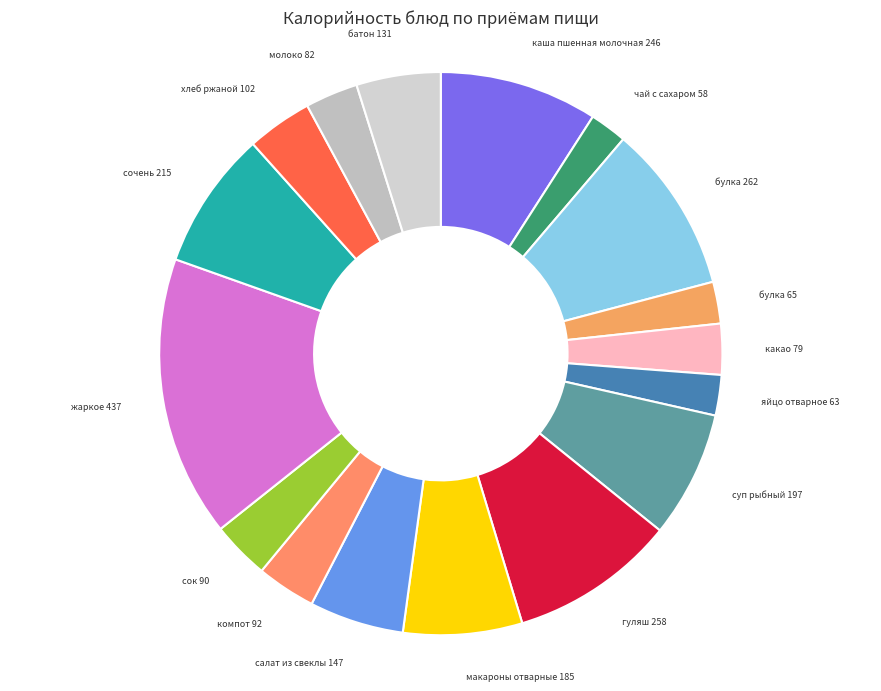

How many segments does this pie chart have?

17